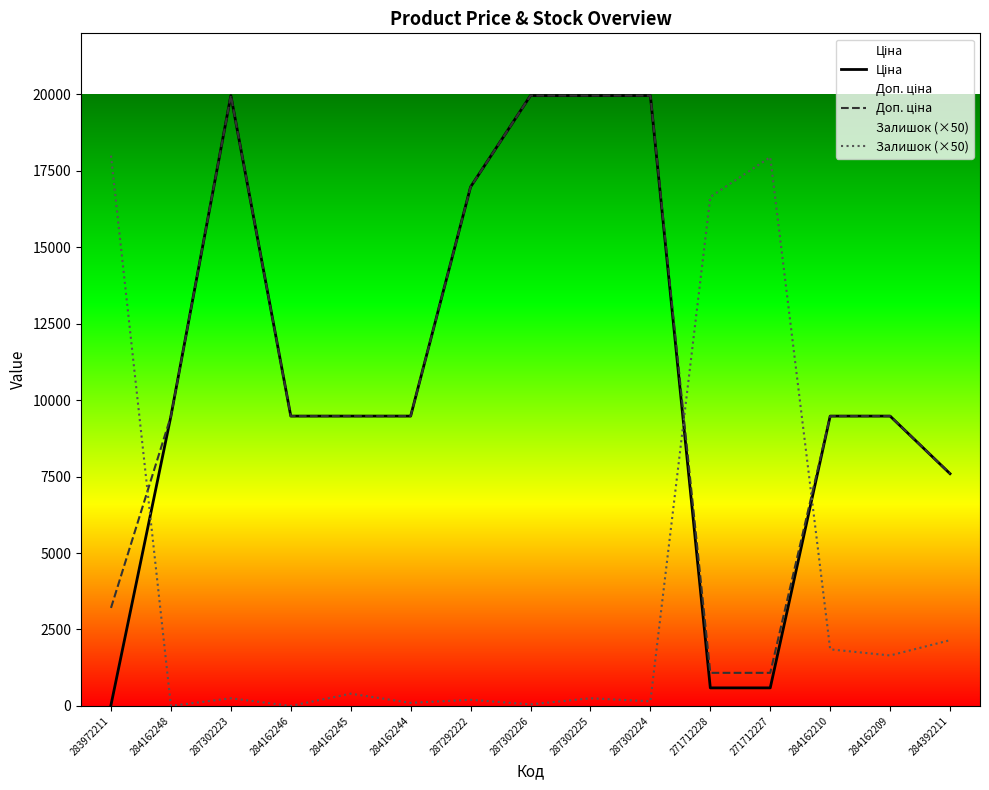

How many lines are shown in the chart?

3